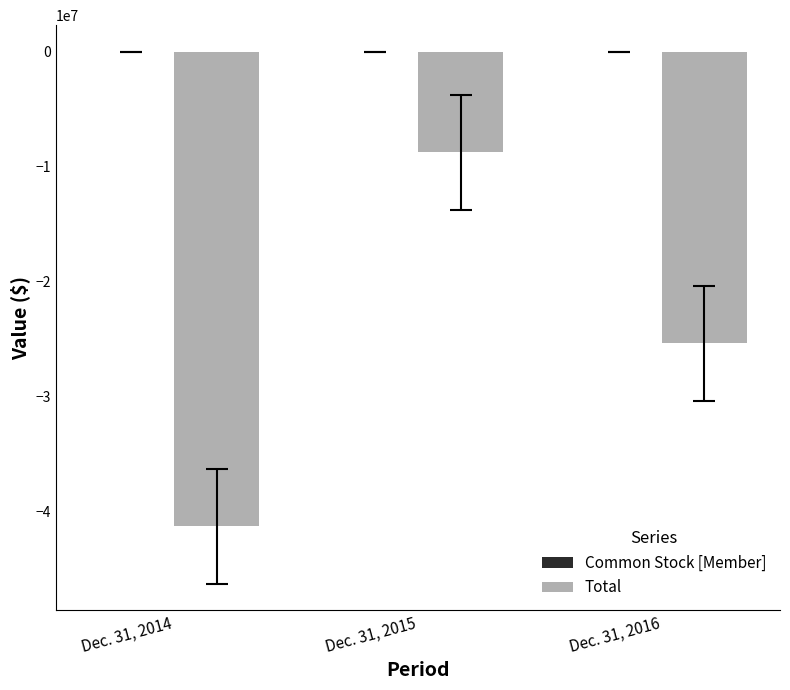

Which series changed the most between Dec. 31, 2015 and Dec. 31, 2016?

Total